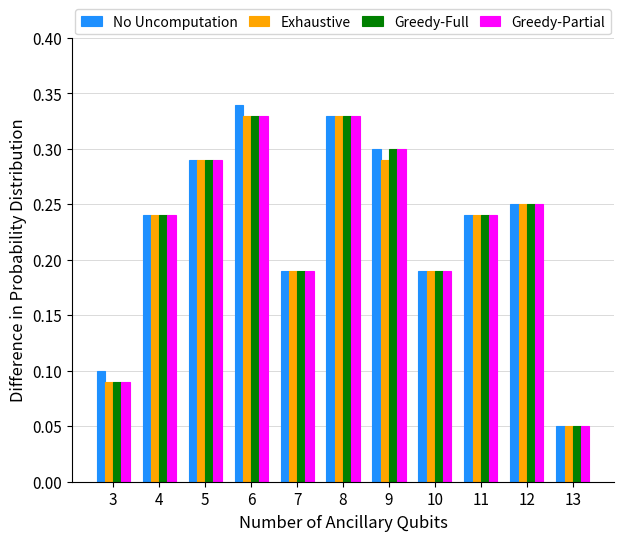

At which category does the chart reach its peak across all series?

6